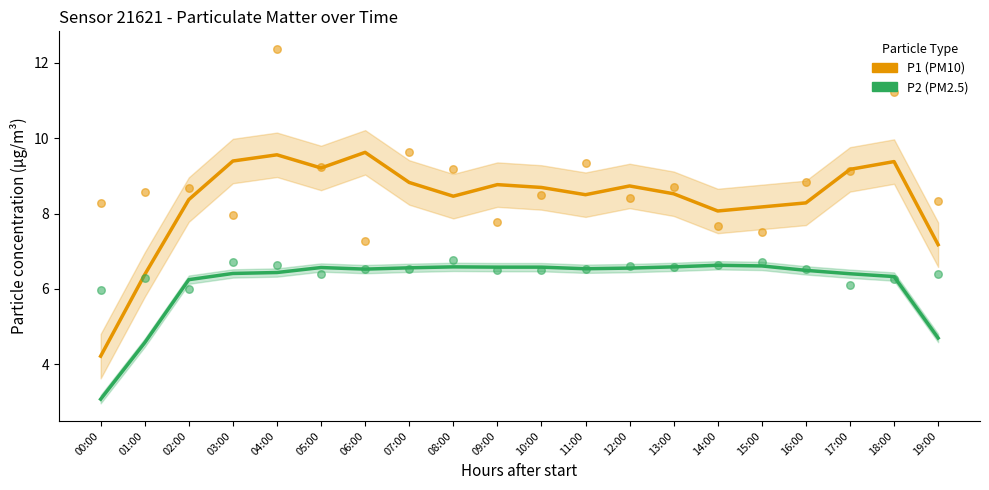

What are all the series names shown in the legend?

P1, P2